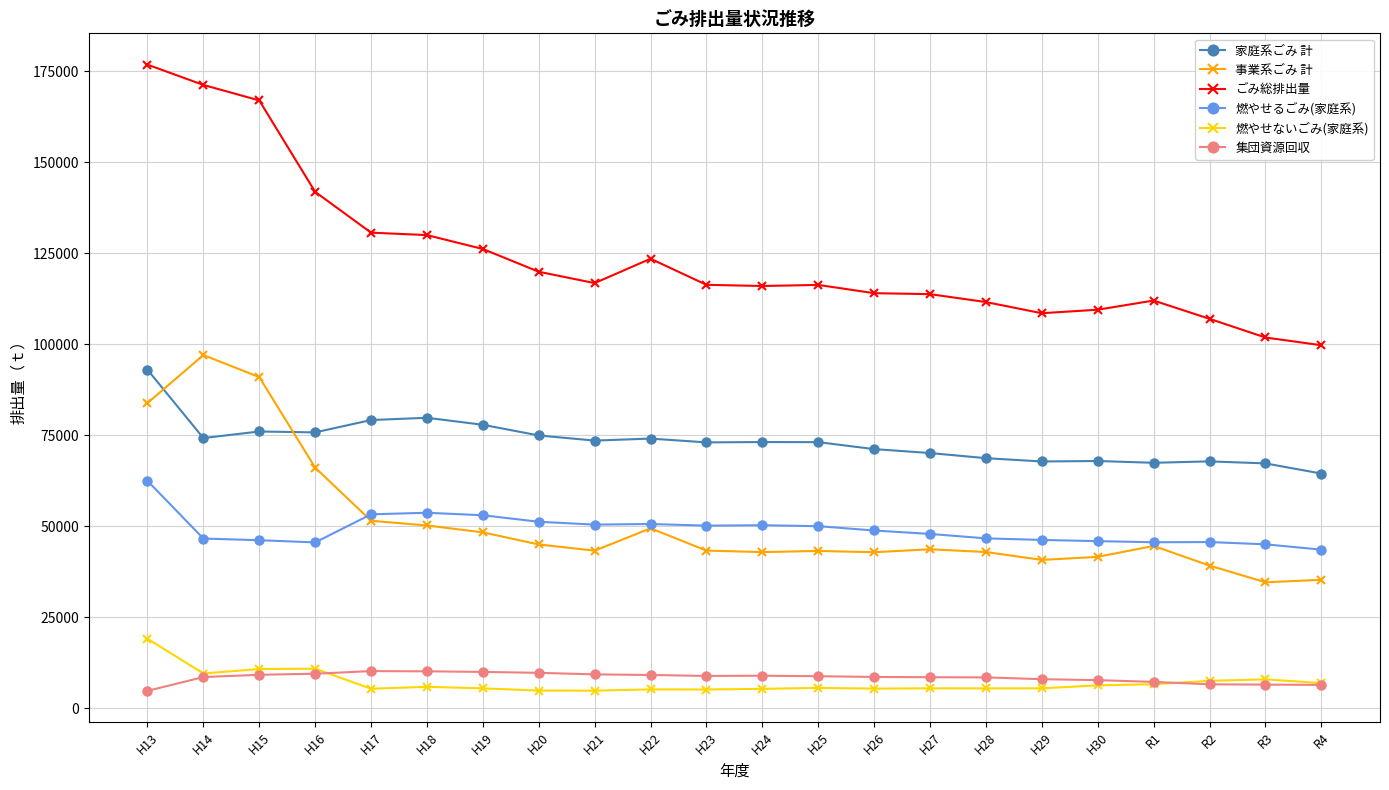

The 集団資源回収 series shows 8489 at H27. True or false?

True